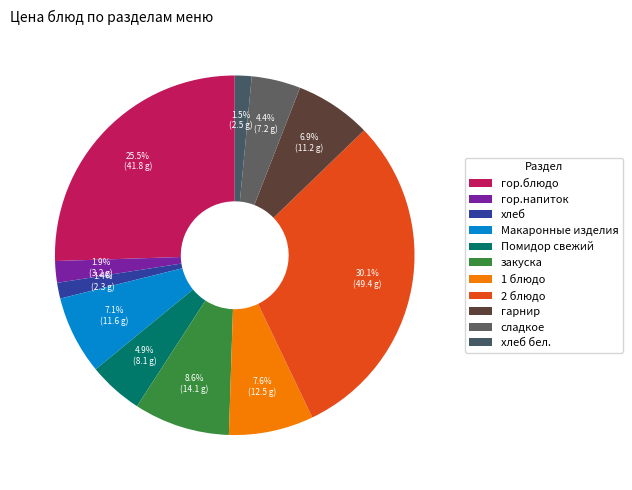

To the nearest percent, what portion does 2 блюдо represent?

30%